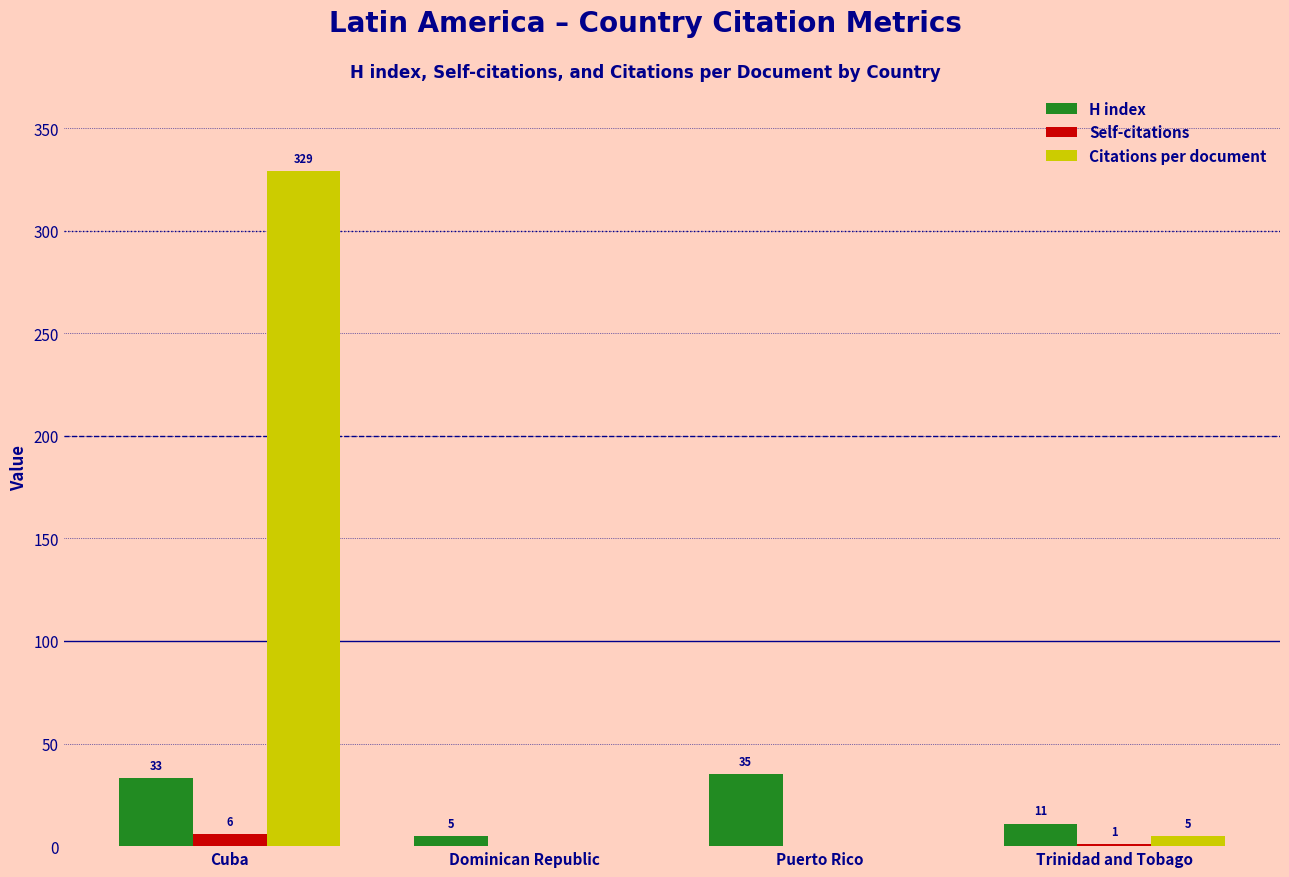

Reading right to left, extract all data points from this chart.

H index: Trinidad and Tobago=11	Puerto Rico=35	Dominican Republic=5	Cuba=33
Self-citations: Trinidad and Tobago=1	Puerto Rico=0	Dominican Republic=0	Cuba=6
Citations per document: Trinidad and Tobago=5	Puerto Rico=0	Dominican Republic=0	Cuba=329